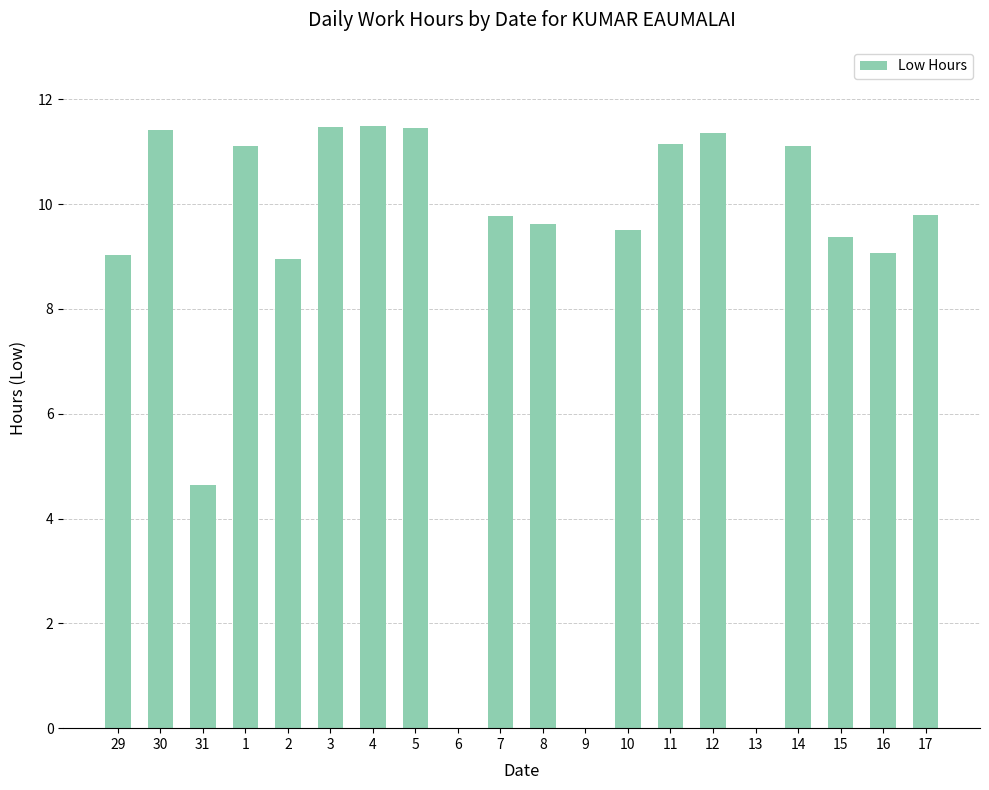

How many categories are shown in the chart?

20